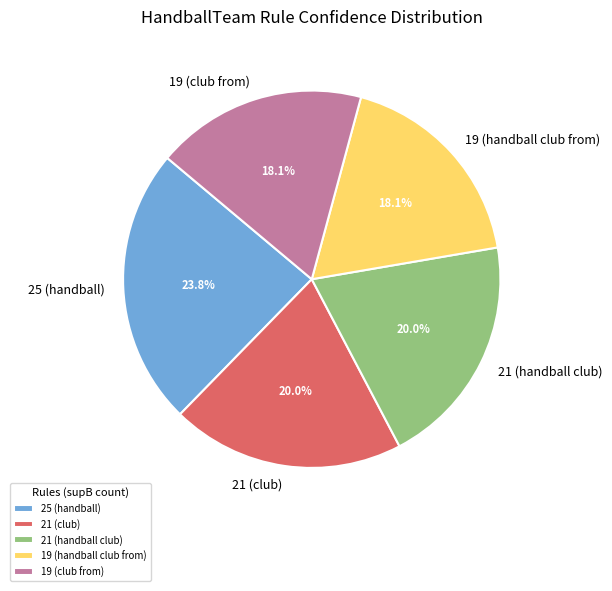

Combined, do 19 (handball club from) and 21 (handball club) account for over 50%?

No